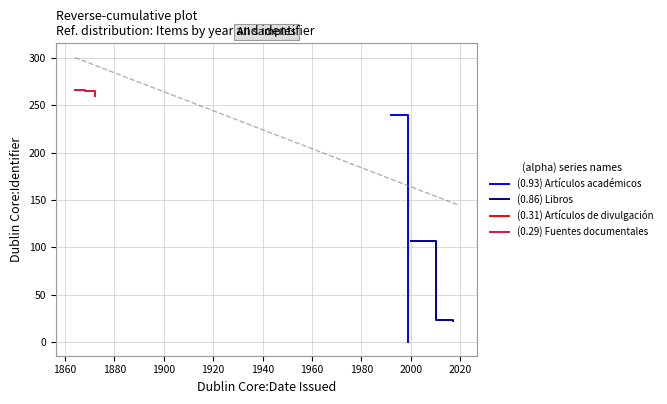

What value does the (0.93) Artículos académicos series have at 1860?

18